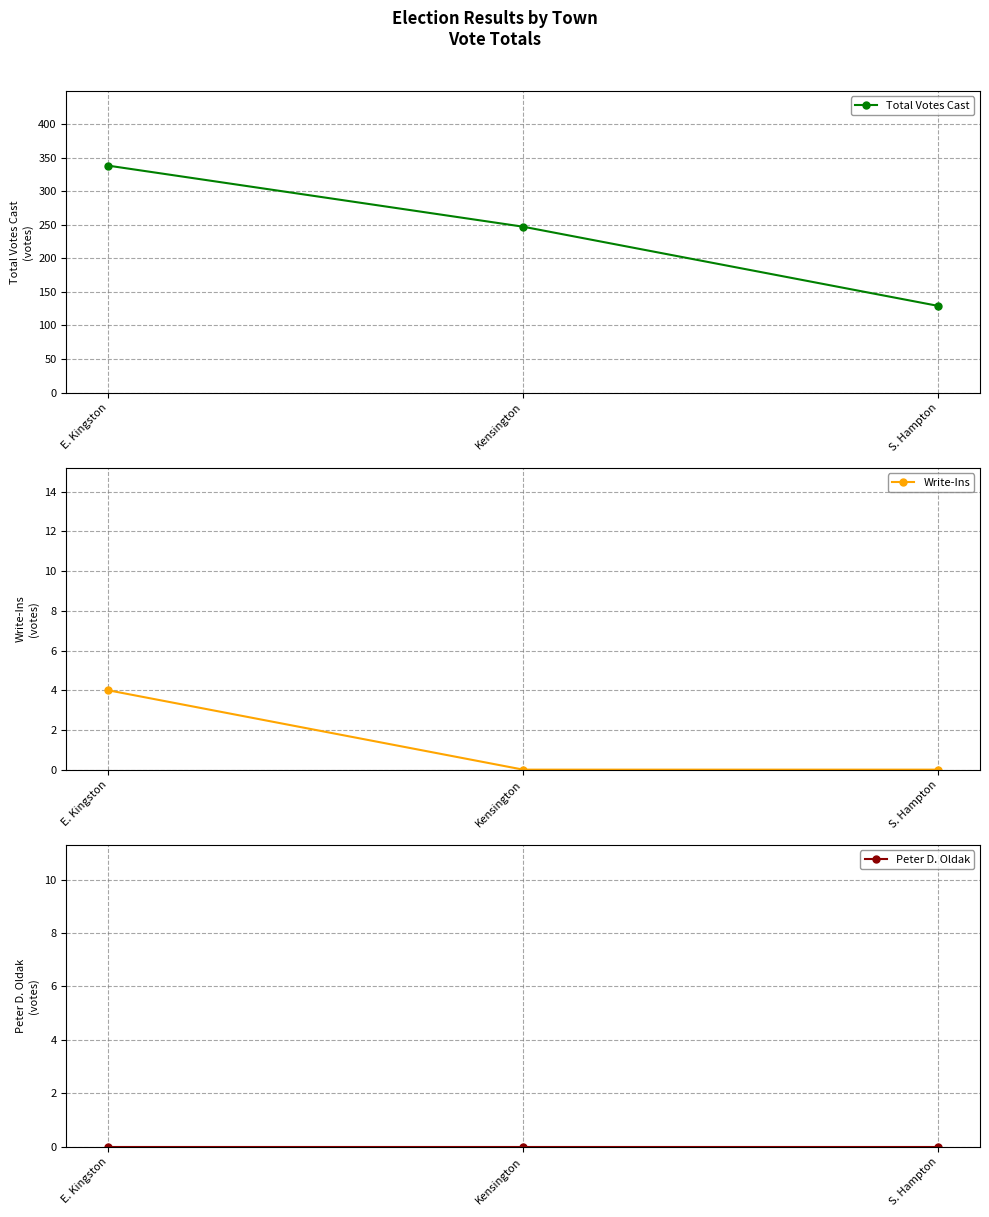

Which series has the largest total across all categories?

Total Votes Cast